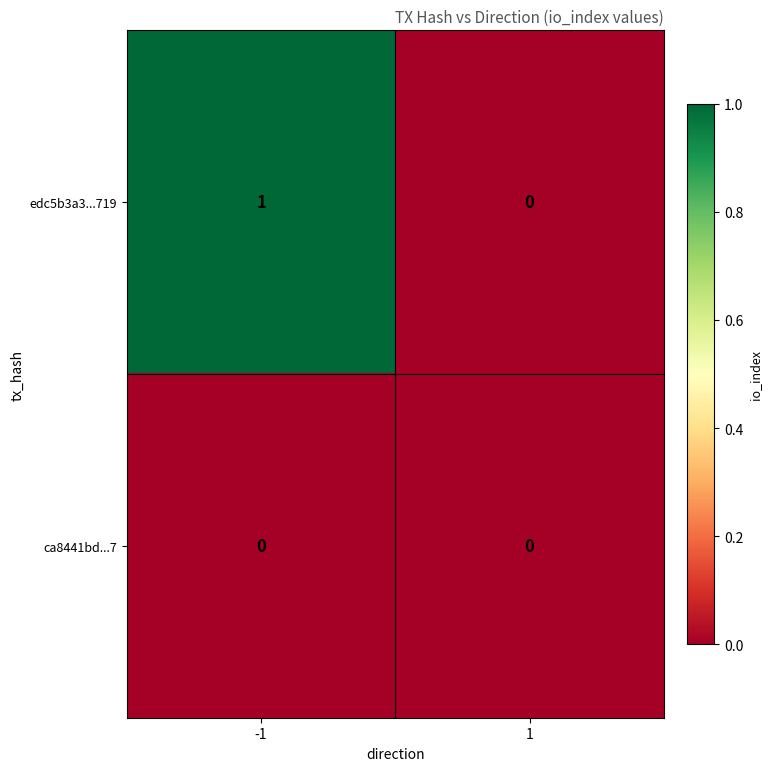

True or false: edc5b3a3...719 has a value of 1 at -1.

True